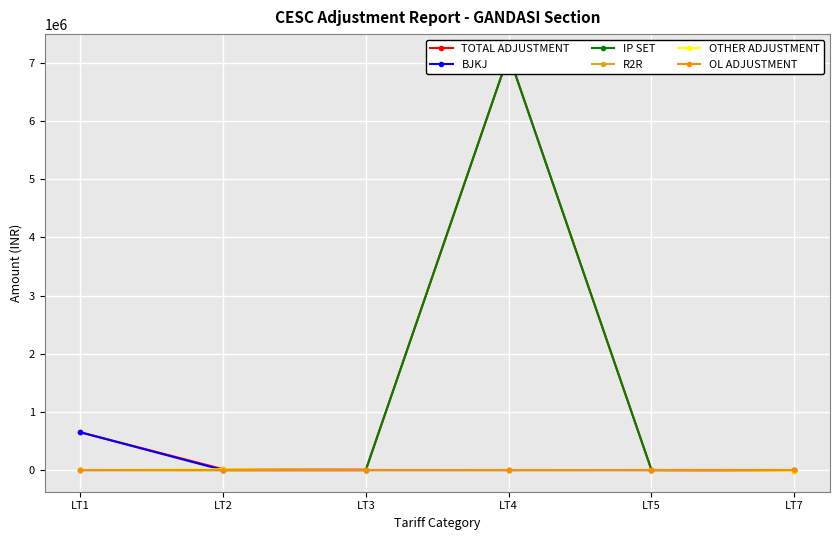

Which label corresponds to the largest value in the chart?

LT4